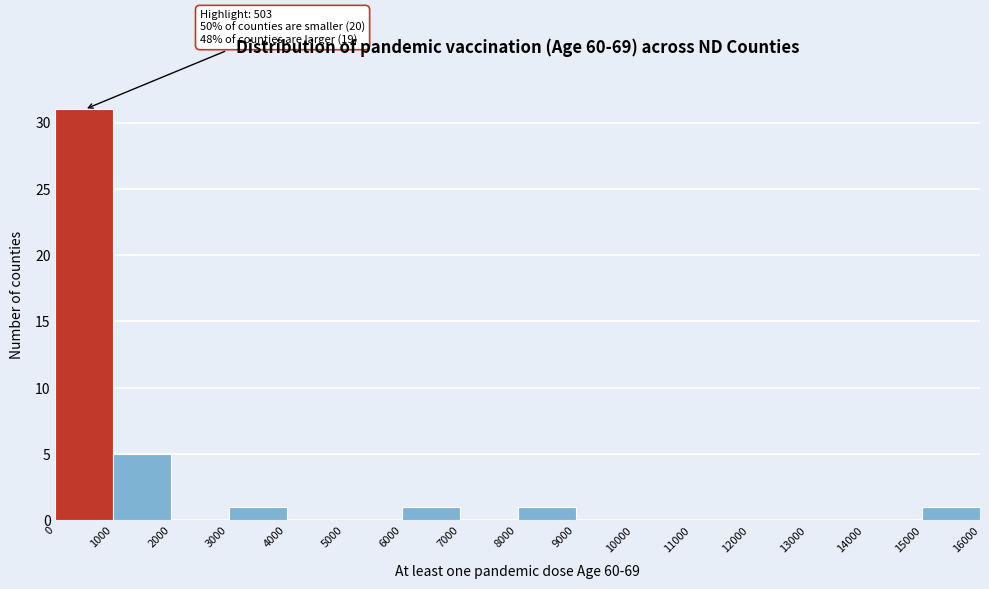

Which range on the x-axis has the tallest bar?

0 to 1000